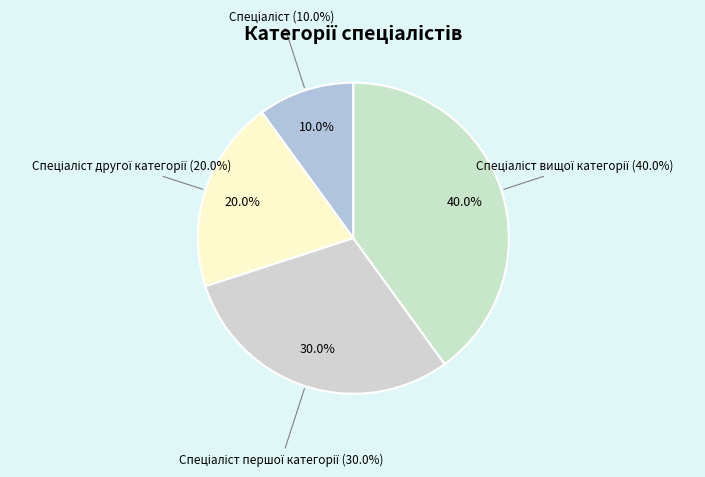

What percentage is NOT represented by Спеціаліст другої категорії?

80.0%